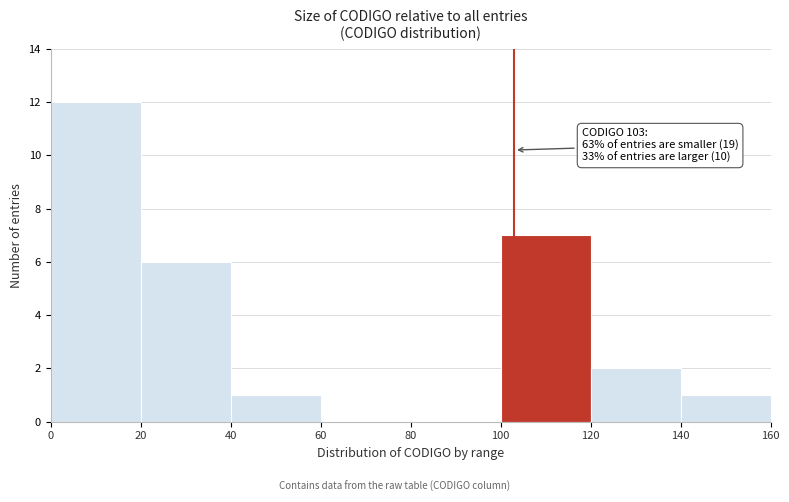

Which range on the x-axis has the tallest bar?

0 to 20